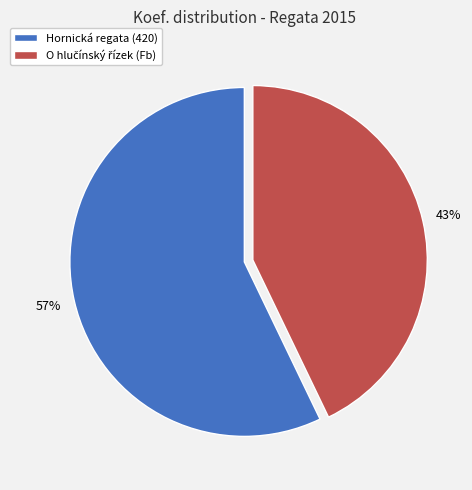

To the nearest percent, what is the average slice percentage?

50%